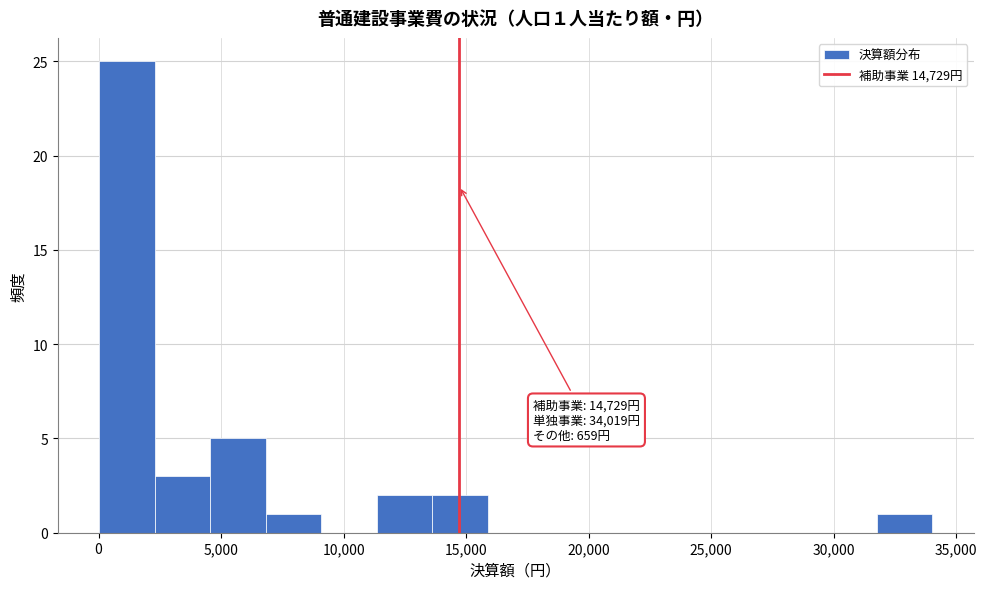

Which range on the x-axis has the tallest bar?

0 to 2500